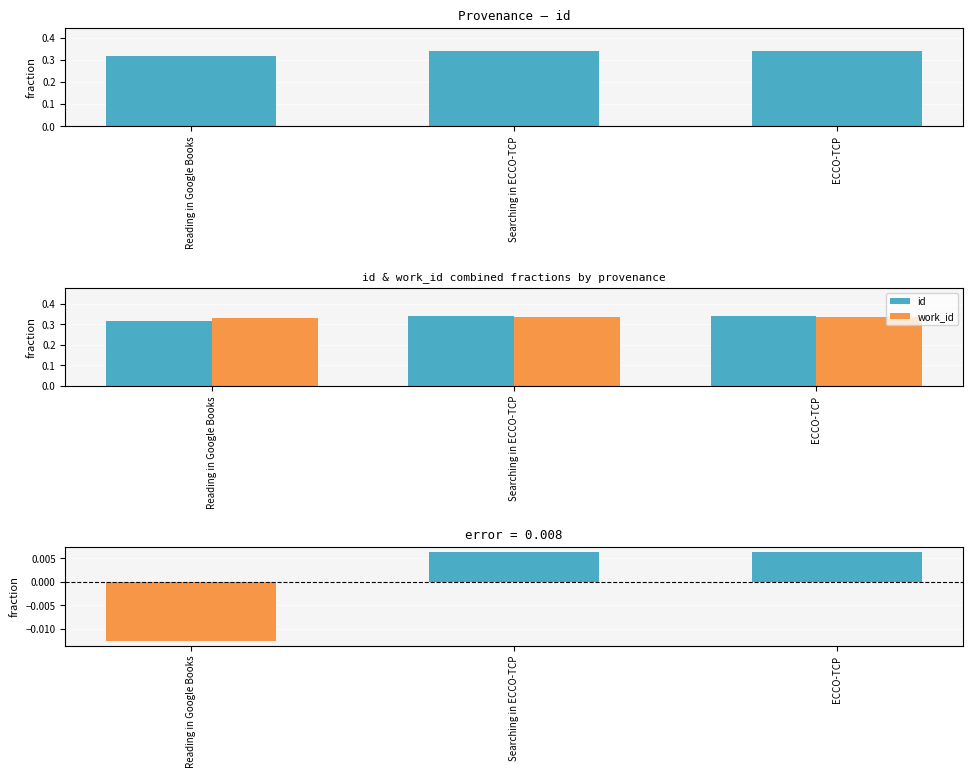

Rank the categories by work_id value from lowest to highest.

Reading in Google Books, Searching in ECCO-TCP, ECCO-TCP